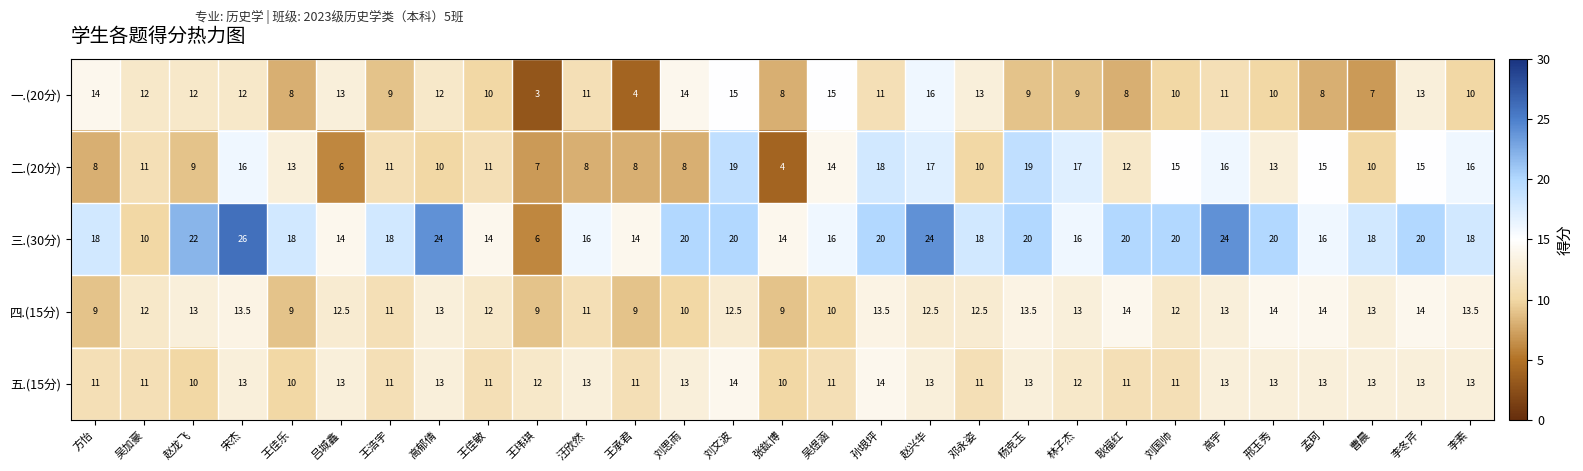

What is the difference between the 四.(15分) values at 王佳敏 and 刘思雨?

2.0